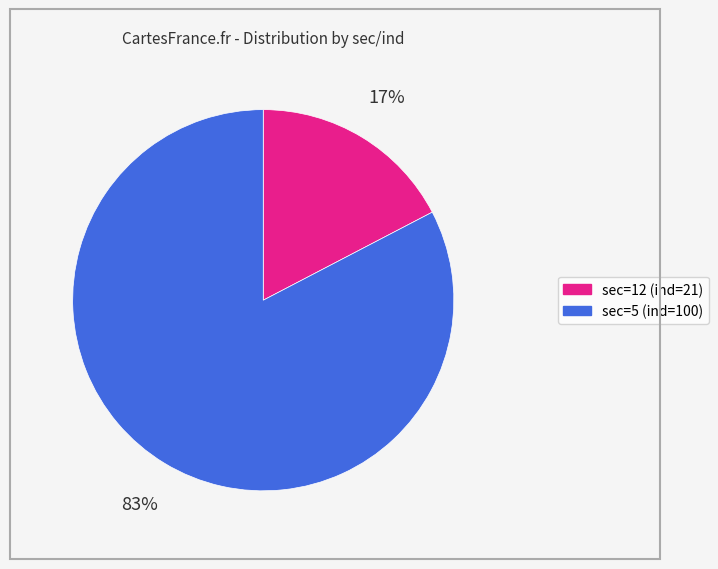

How many slices are in this pie chart?

2